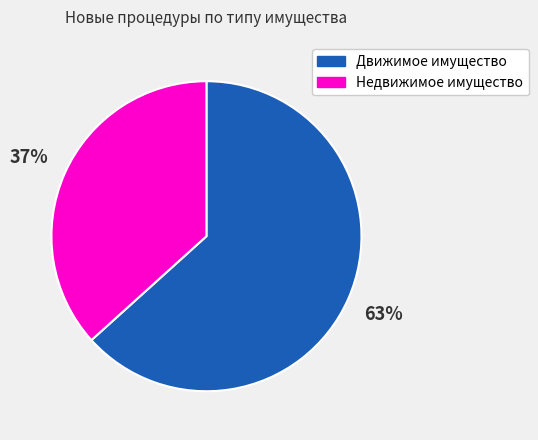

Is there any slice that represents more than half of the pie?

Yes